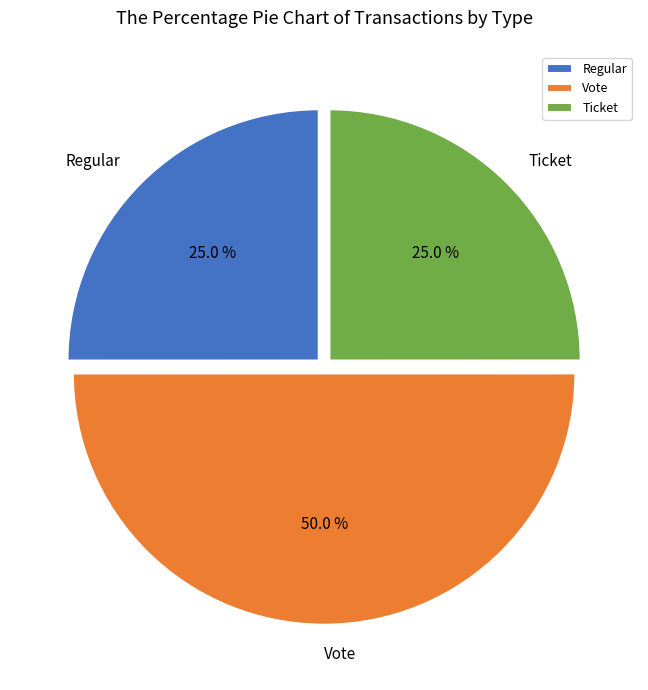

How many segments does this pie chart have?

3